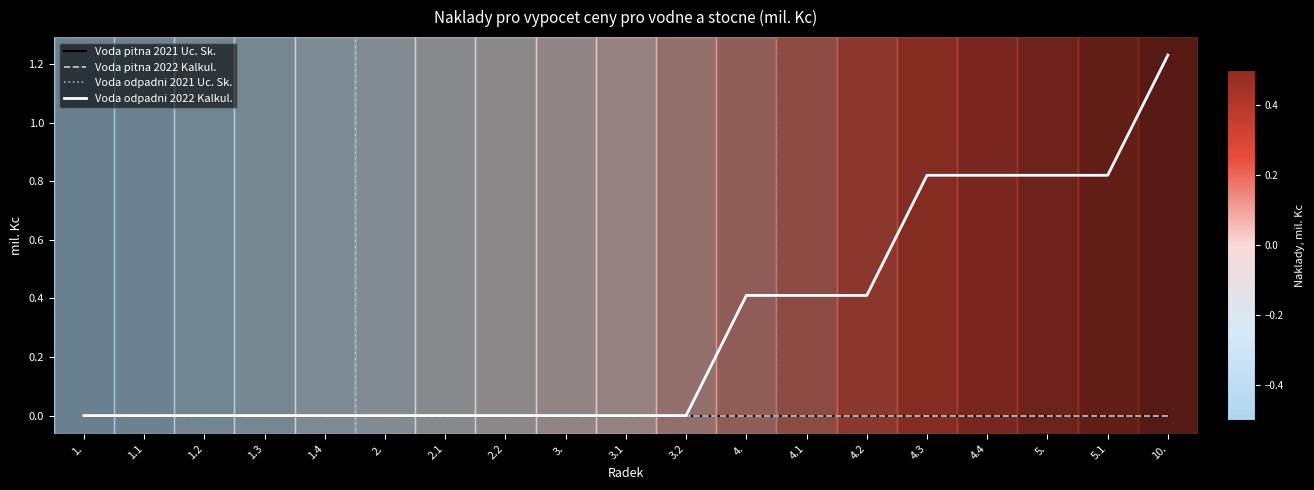

List the series in order of their peak value, lowest first.

Voda pitna 2021 Uc. Sk., Voda pitna 2022 Kalkul., Voda odpadni 2021 Uc. Sk., Voda odpadni 2022 Kalkul.